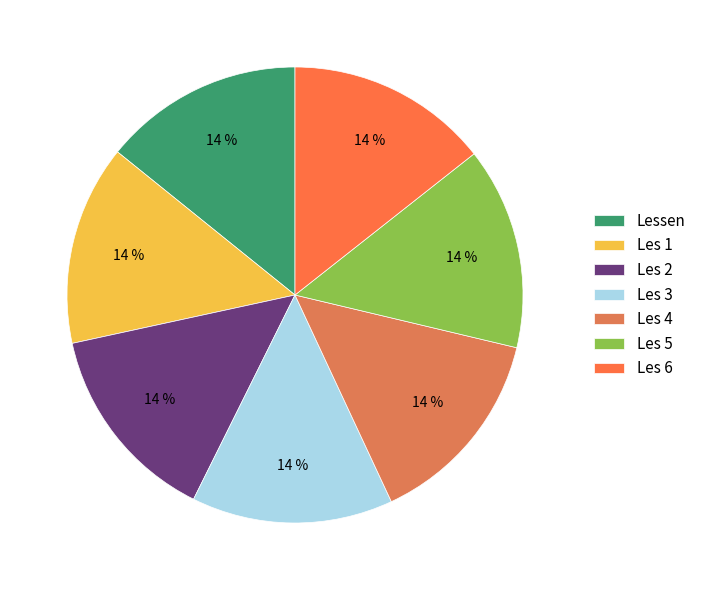

Rank the categories by value from lowest to highest.

Lessen, Les 1, Les 2, Les 3, Les 4, Les 5, Les 6